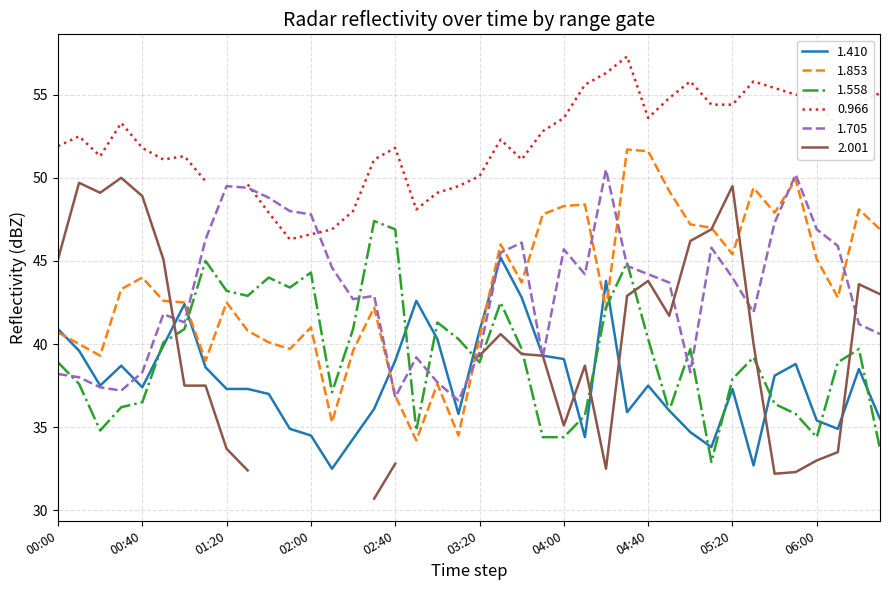

What is the approximate value of 1.410 at 02:40?

39.0